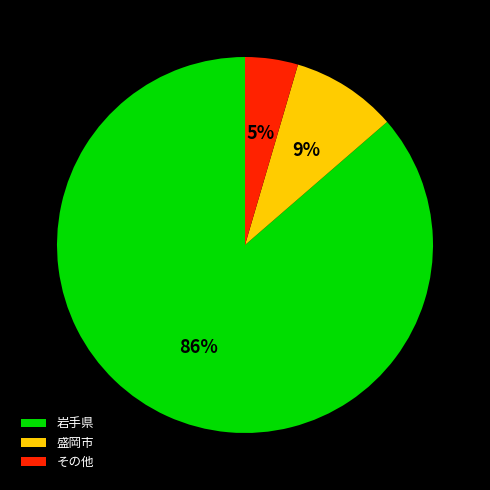

Which slice is the largest?

岩手県